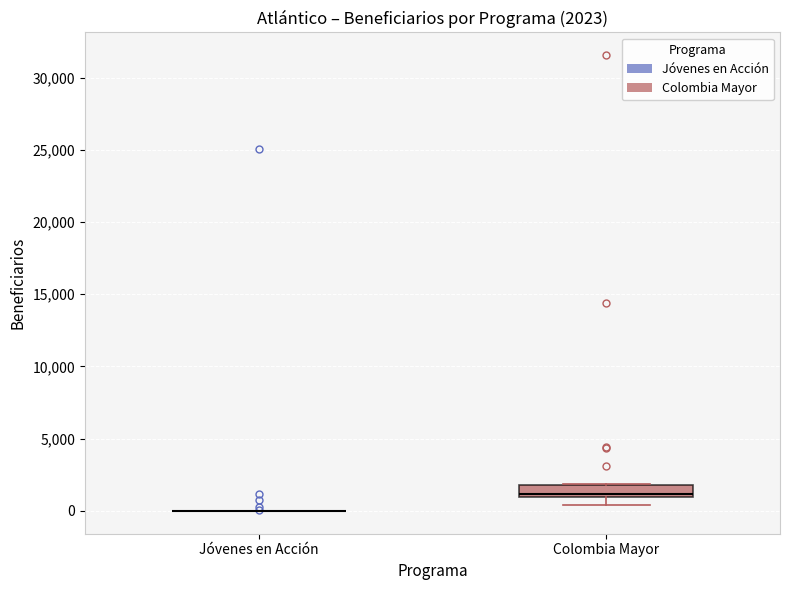

Which box is the tallest, from its lower edge to its upper edge?

Colombia Mayor